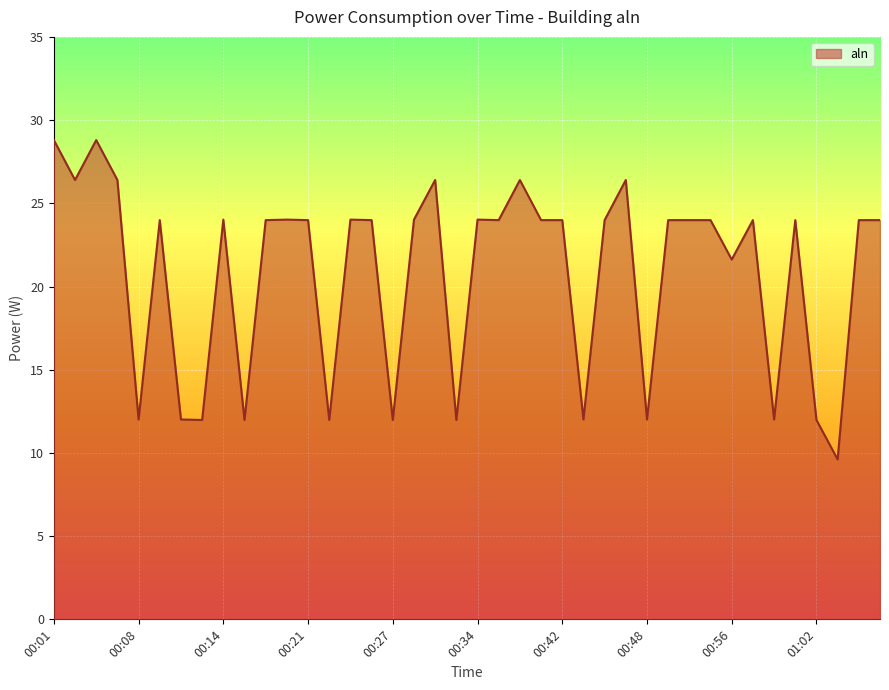

What is the greatest value displayed?

28.8